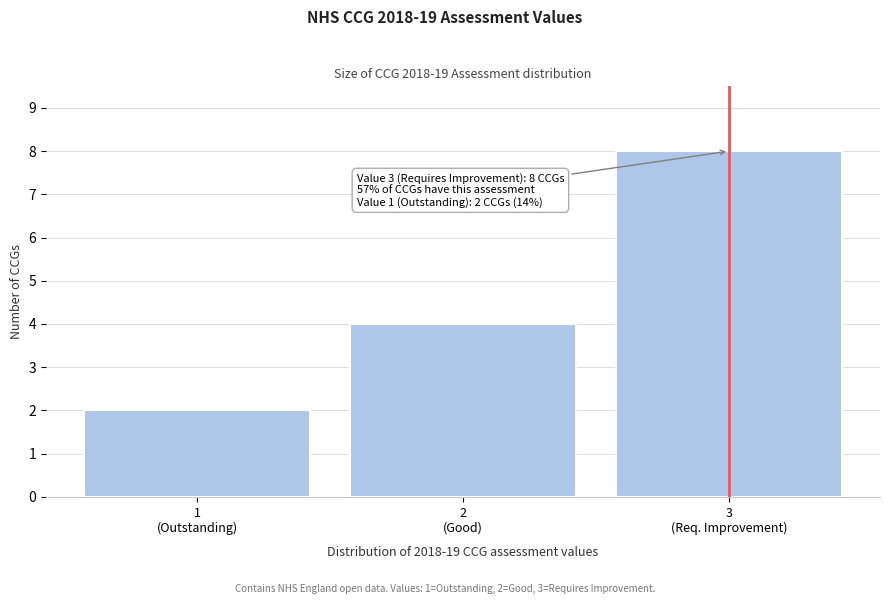

Reading left to right, what are all the values shown in this chart?

2	4	8